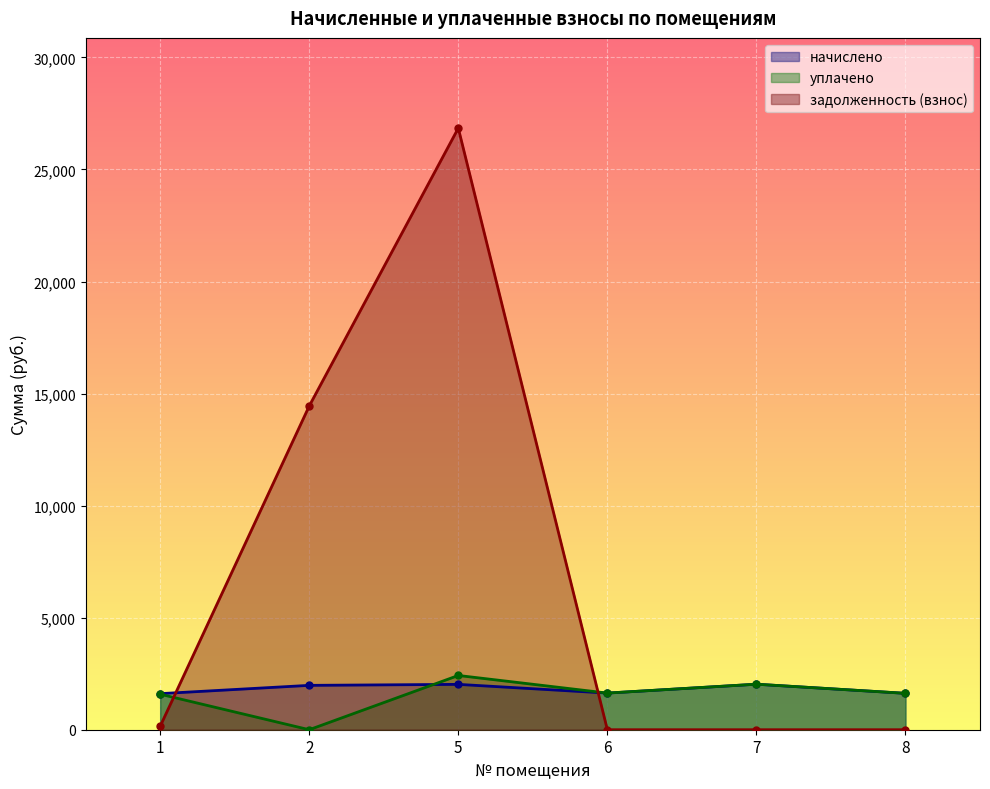

Which category has the lowest value across all series?

2